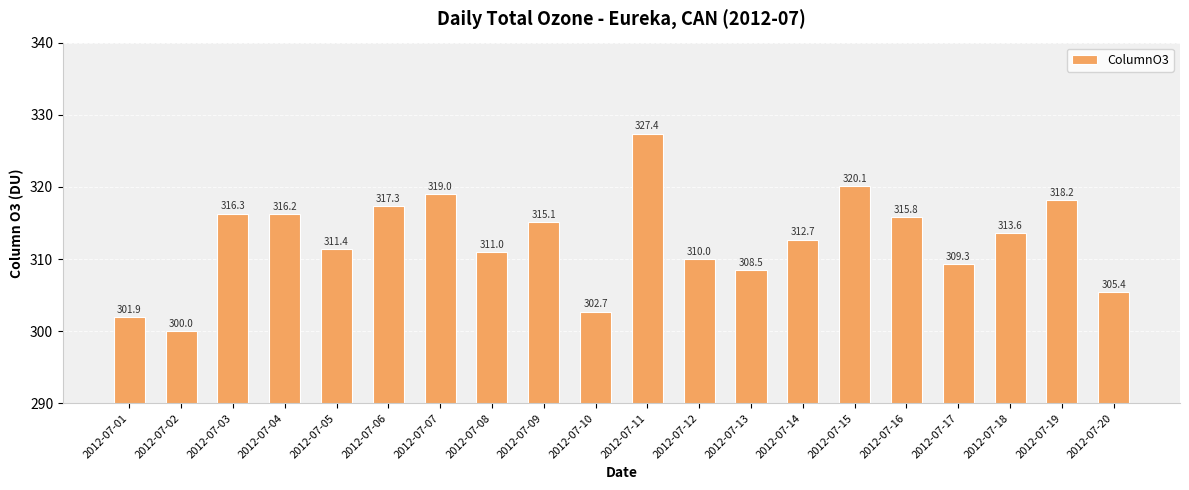

What is the change in value from 2012-07-06 to 2012-07-17?

-8.0